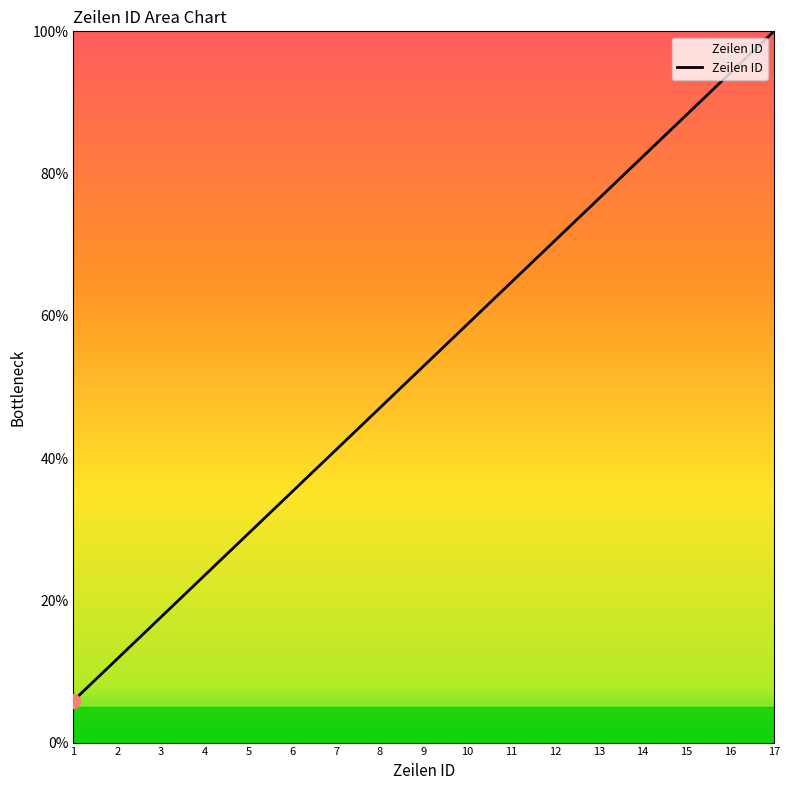

Reading left to right, extract all data points from this chart.

1=5.9	2=11.8	3=17.6	4=23.5	5=29.4	6=35.3	7=41.2	8=47.1	9=52.9	10=58.8	11=64.7	12=70.6	13=76.5	14=82.4	15=88.2	16=94.1	17=100.0